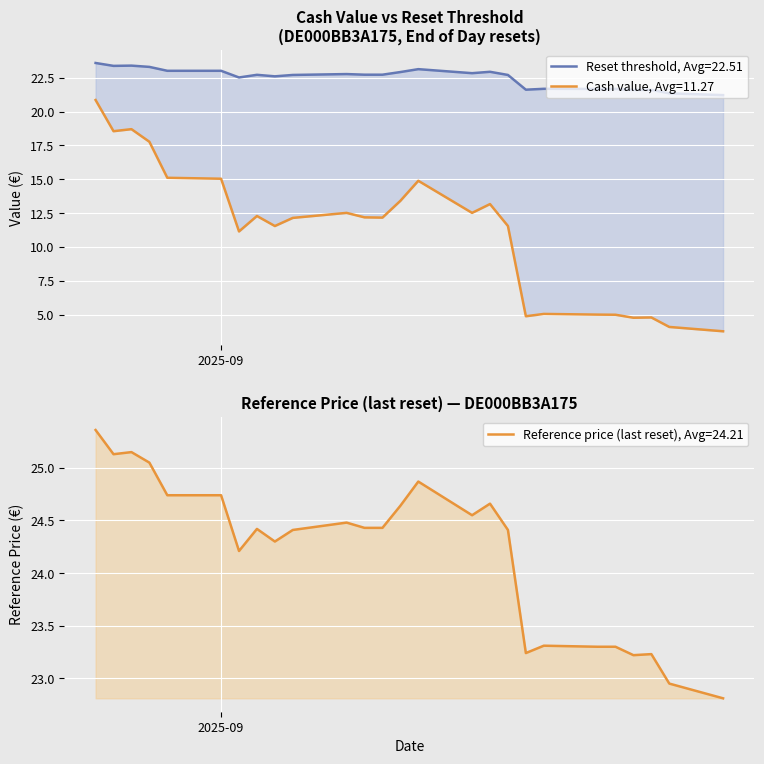

The value of Reference price (last reset) at 2025-09-10 is 33.5. True or false?

False